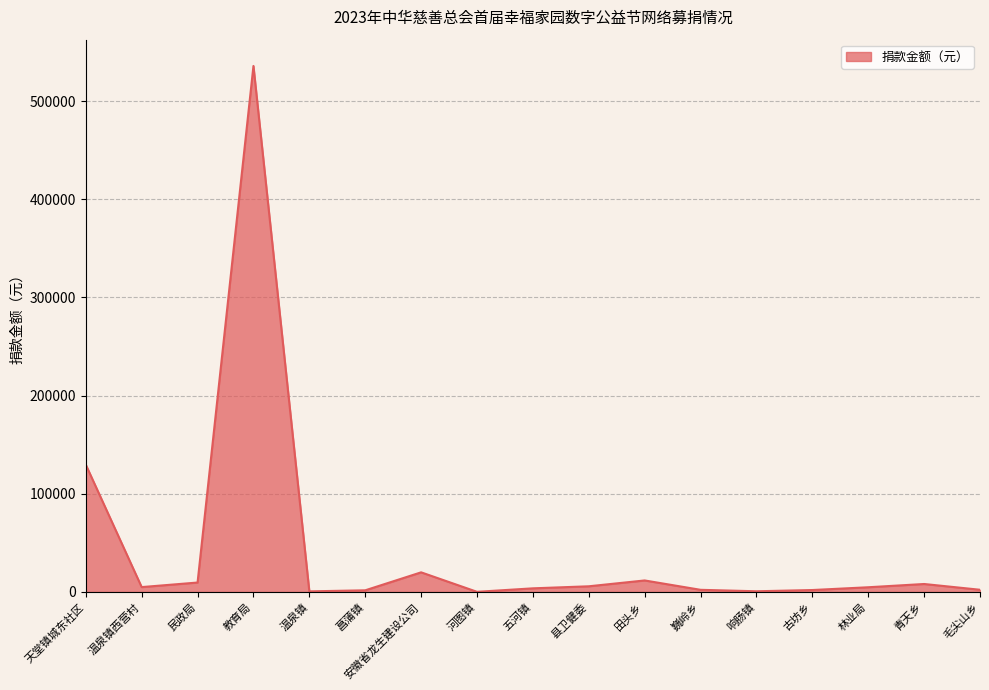

The chart shows a value of 627.6 at 温泉镇. True or false?

True